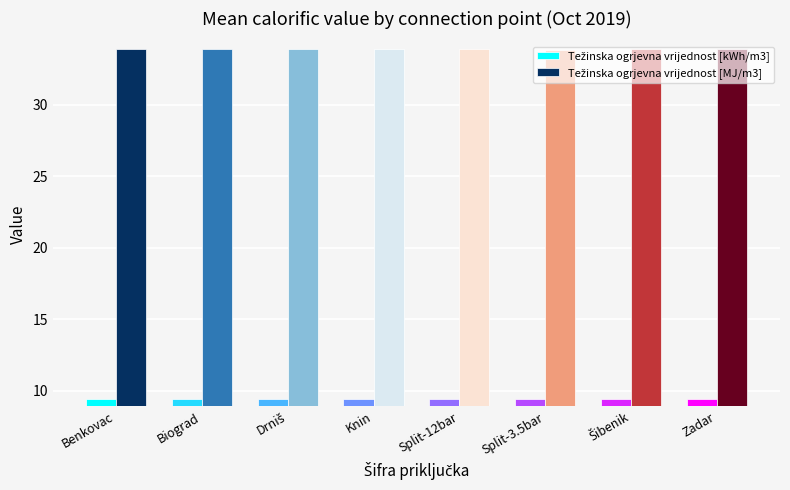

What is the difference between the highest and lowest values at Split-12bar?

24.5